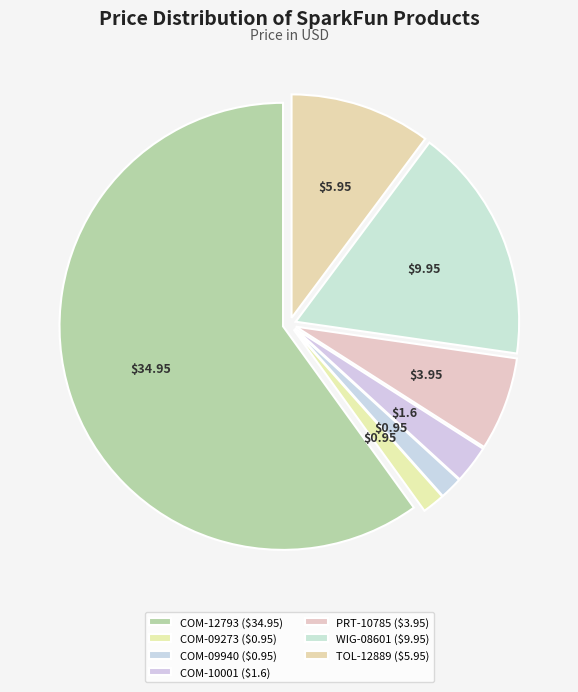

How many segments does this pie chart have?

7